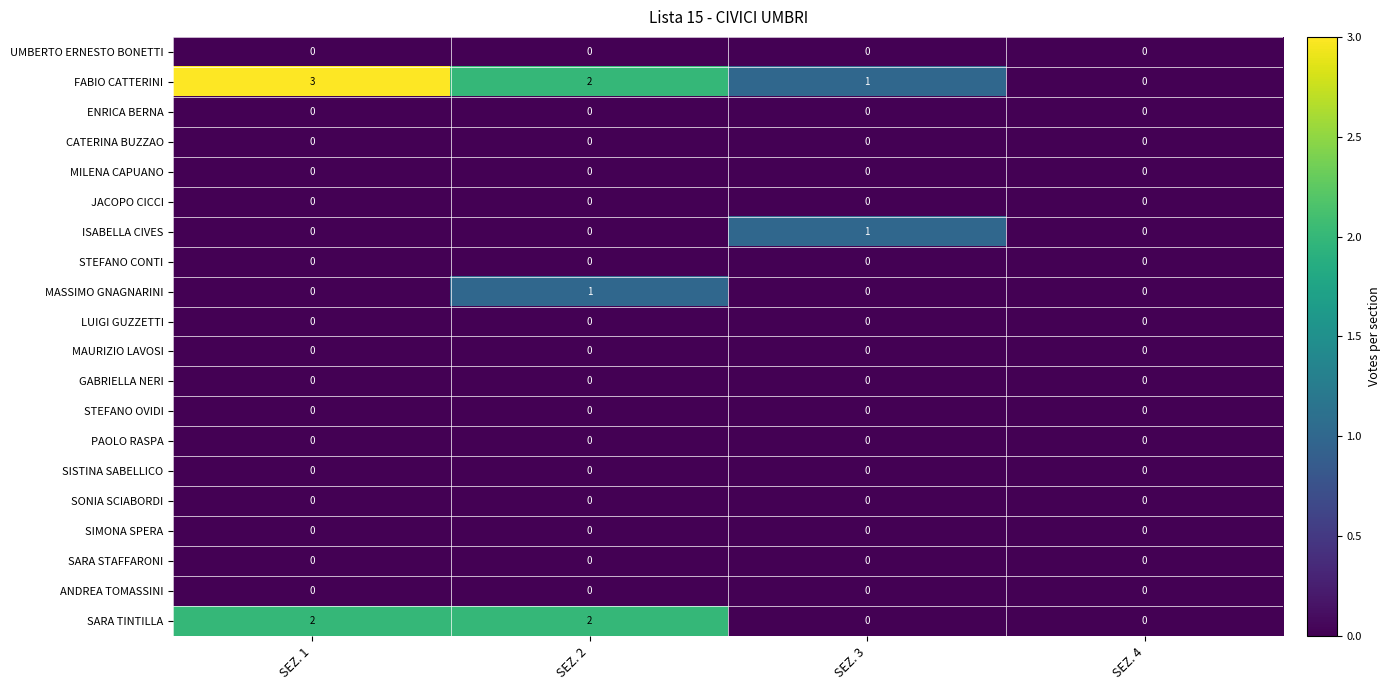

What is the difference between the highest and lowest values at SEZ. 1?

3